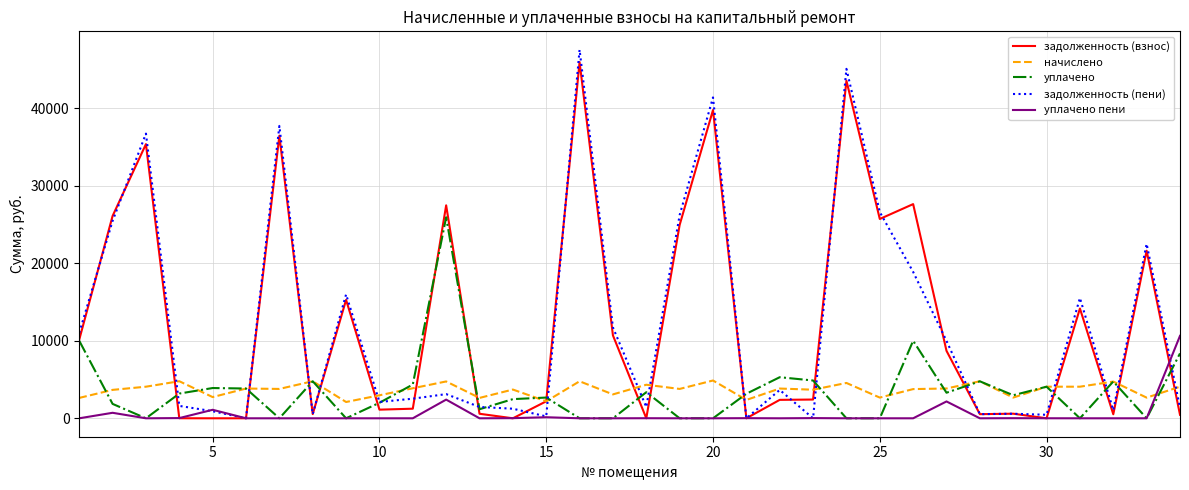

What is the minimum value for начислено?

2102.4